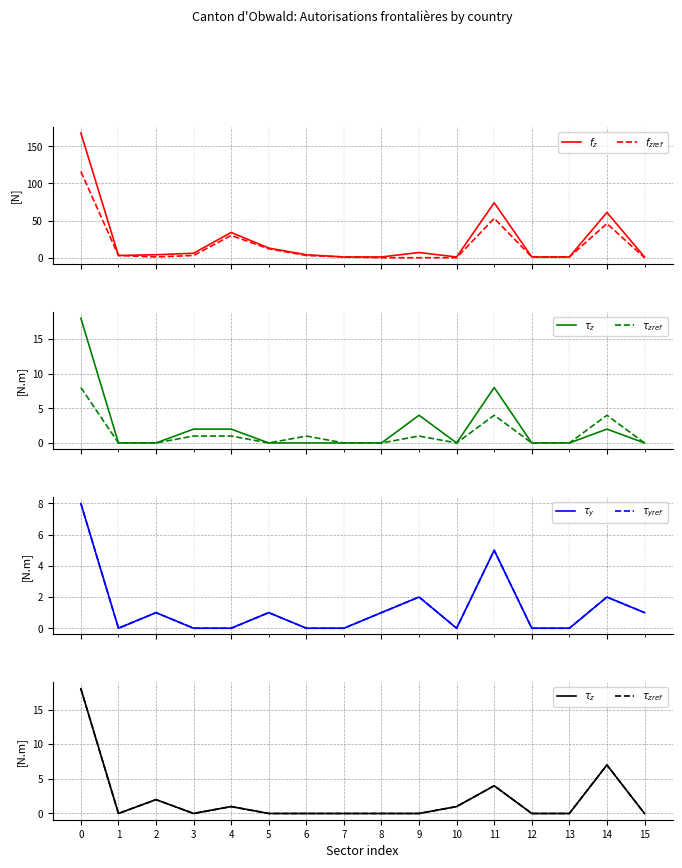

How many categories are shown in the chart?

16